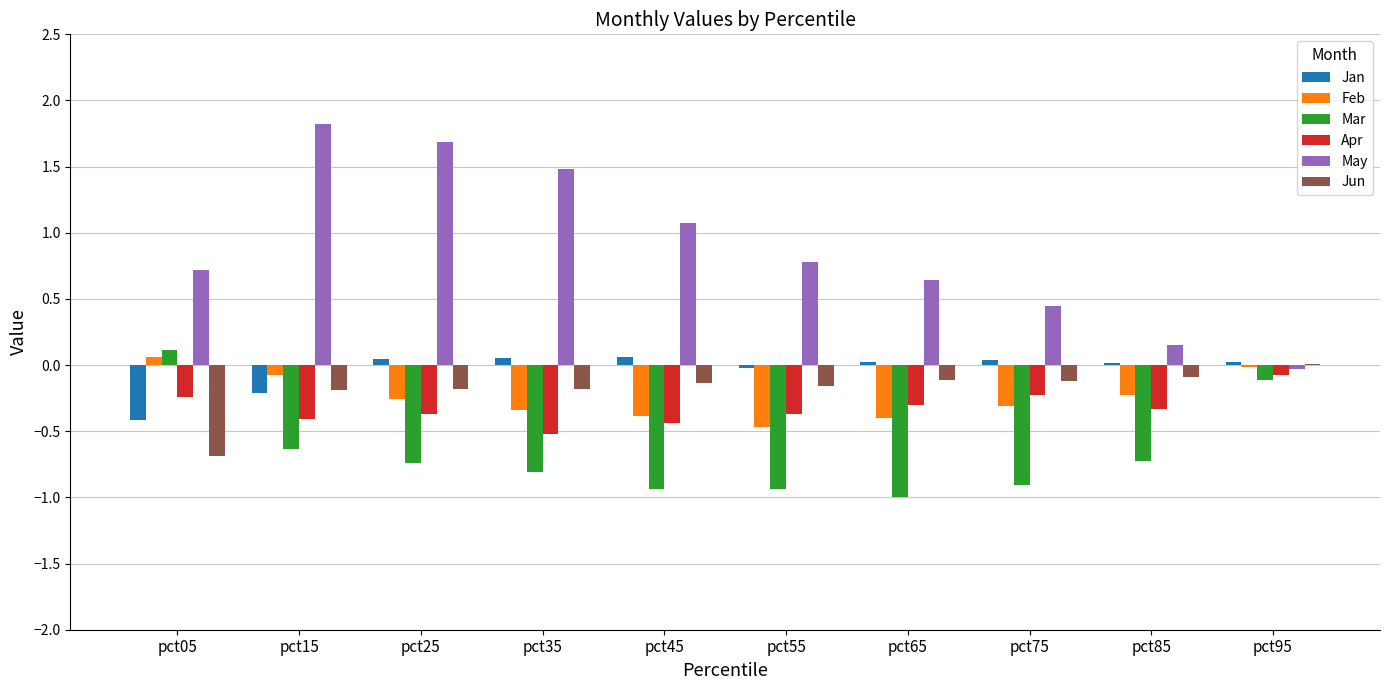

Which series has the largest total across all categories?

May